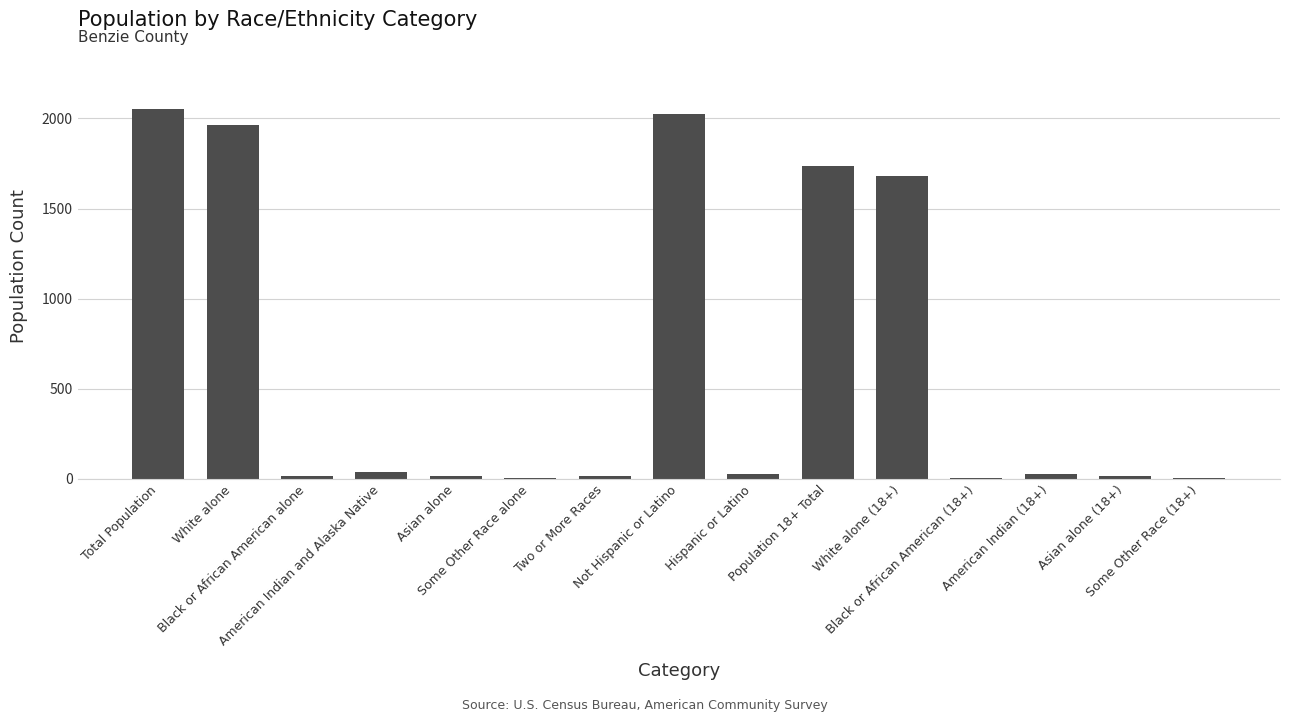

What is the sum of all values?

9621